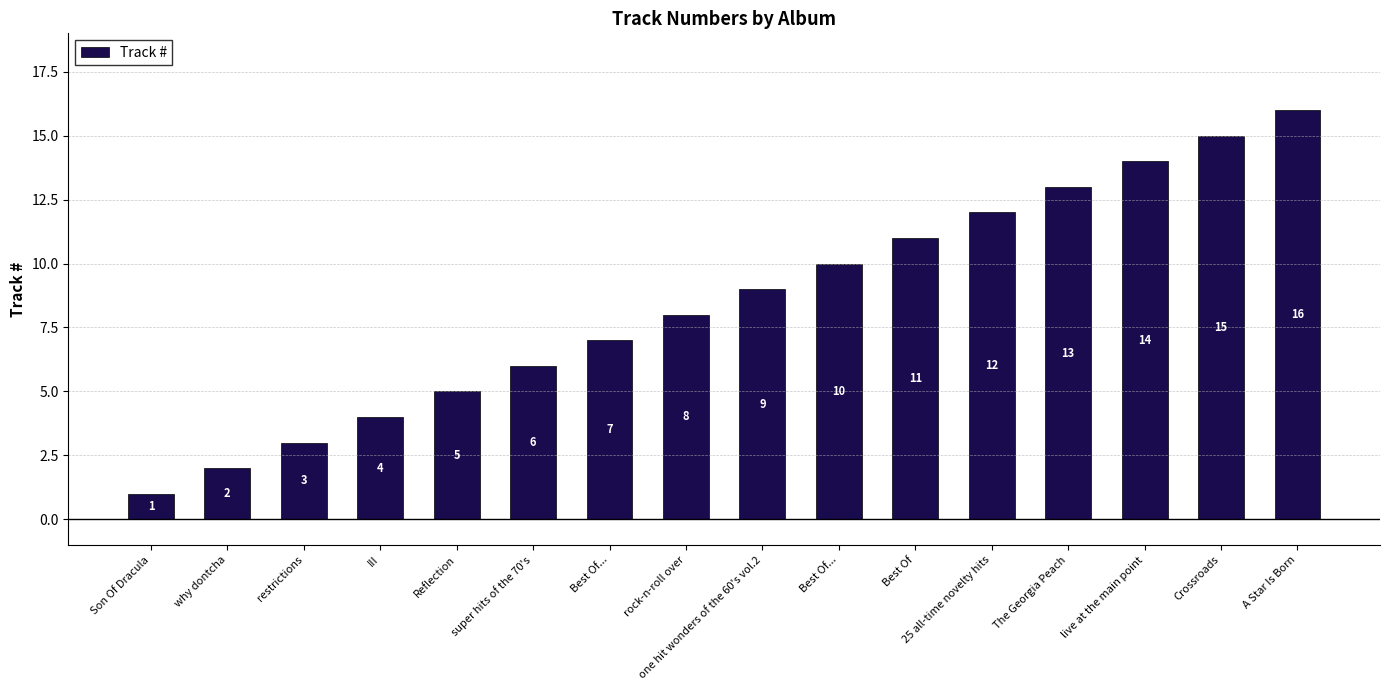

How many bars are there in total?

16